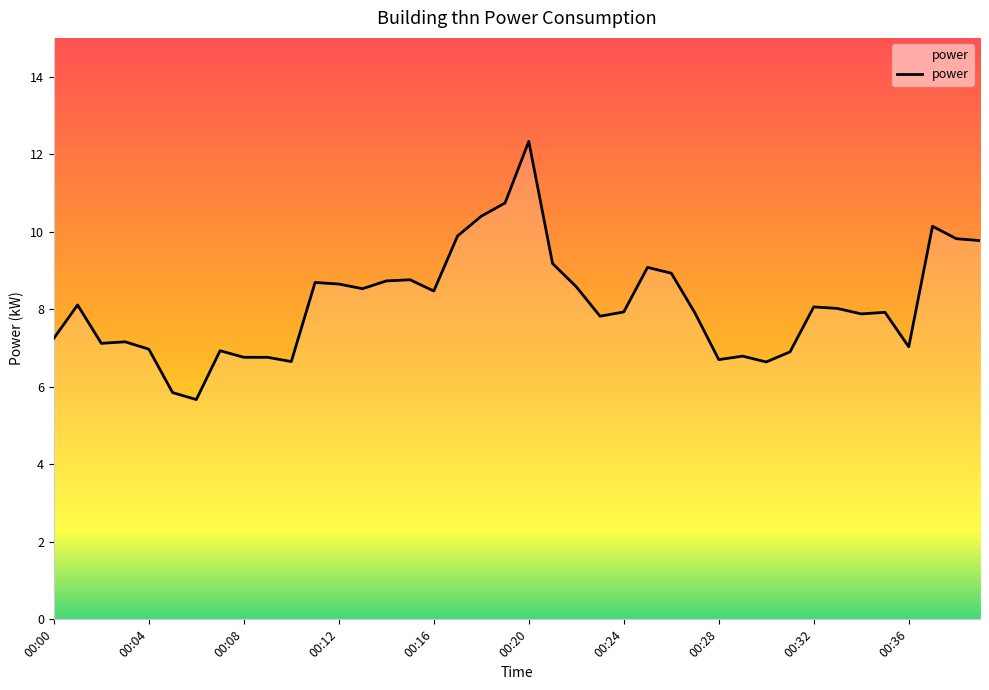

How many lines are shown in the chart?

1